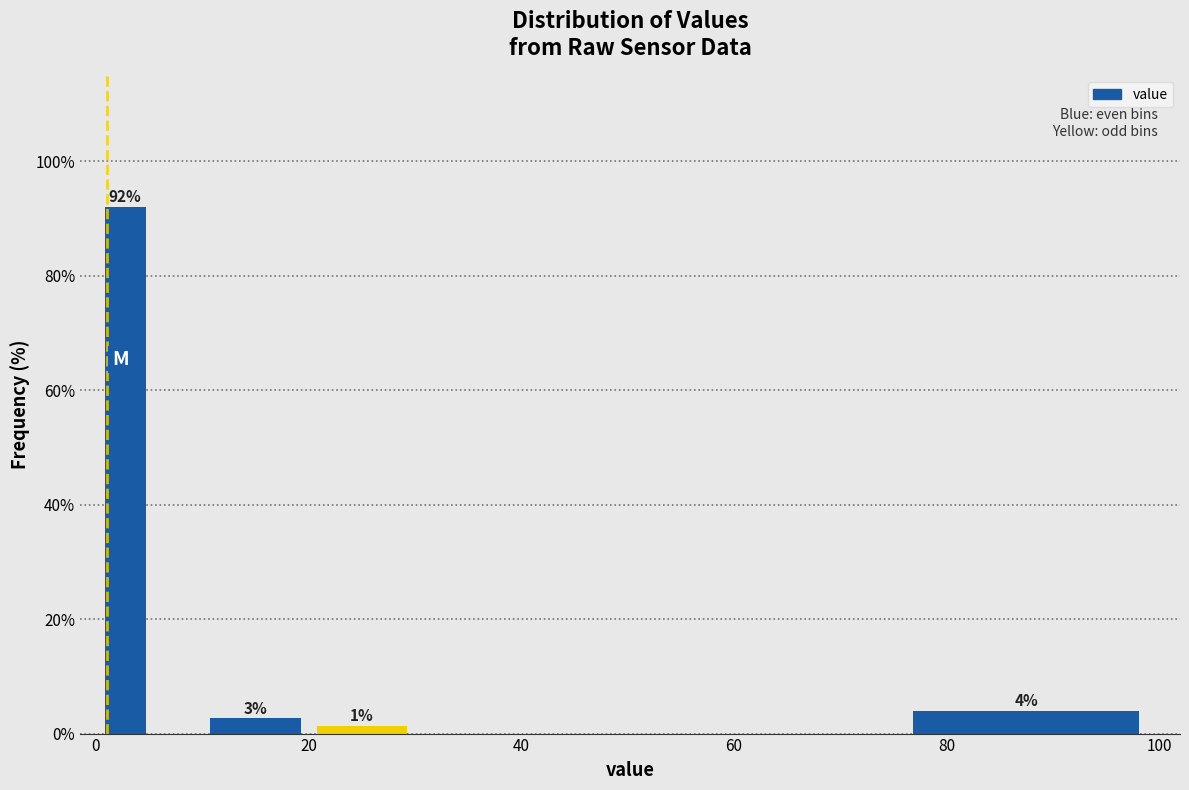

Around what value on the x-axis is the tallest bar? Give the approximate position of its centre, as read against the axis.

2